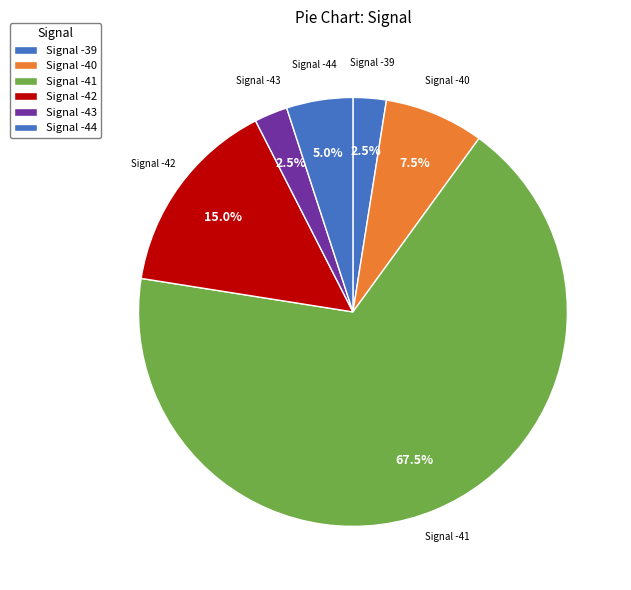

Approximately how many times larger is the value at Signal -39 compared to Signal -43?

1.0